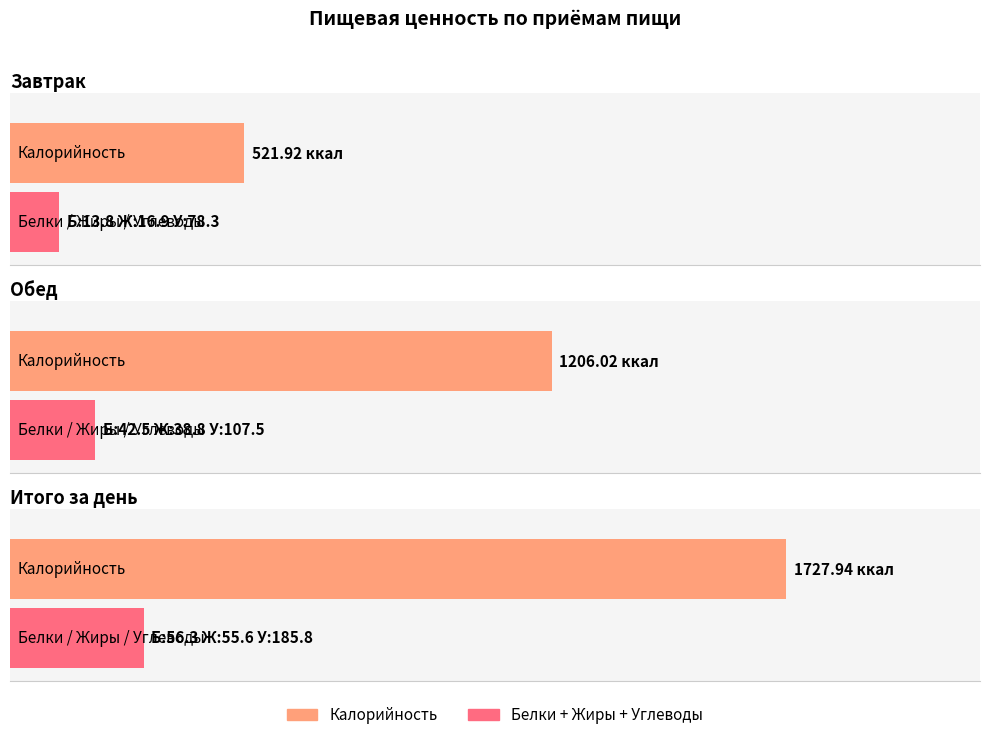

Where does the Белки series first go above 42?

Обед